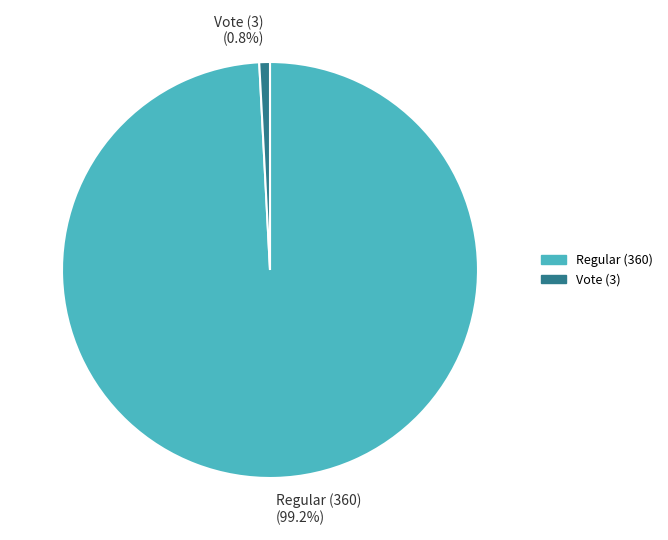

Rank the categories by value from highest to lowest.

Regular (360), Vote (3)